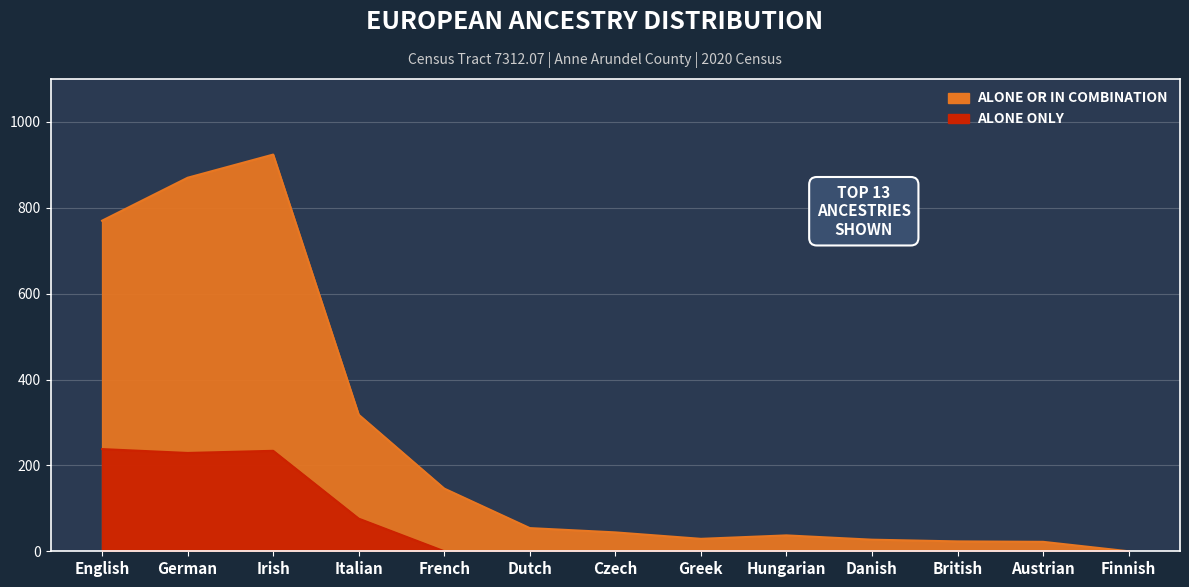

How many lines are shown in the chart?

2